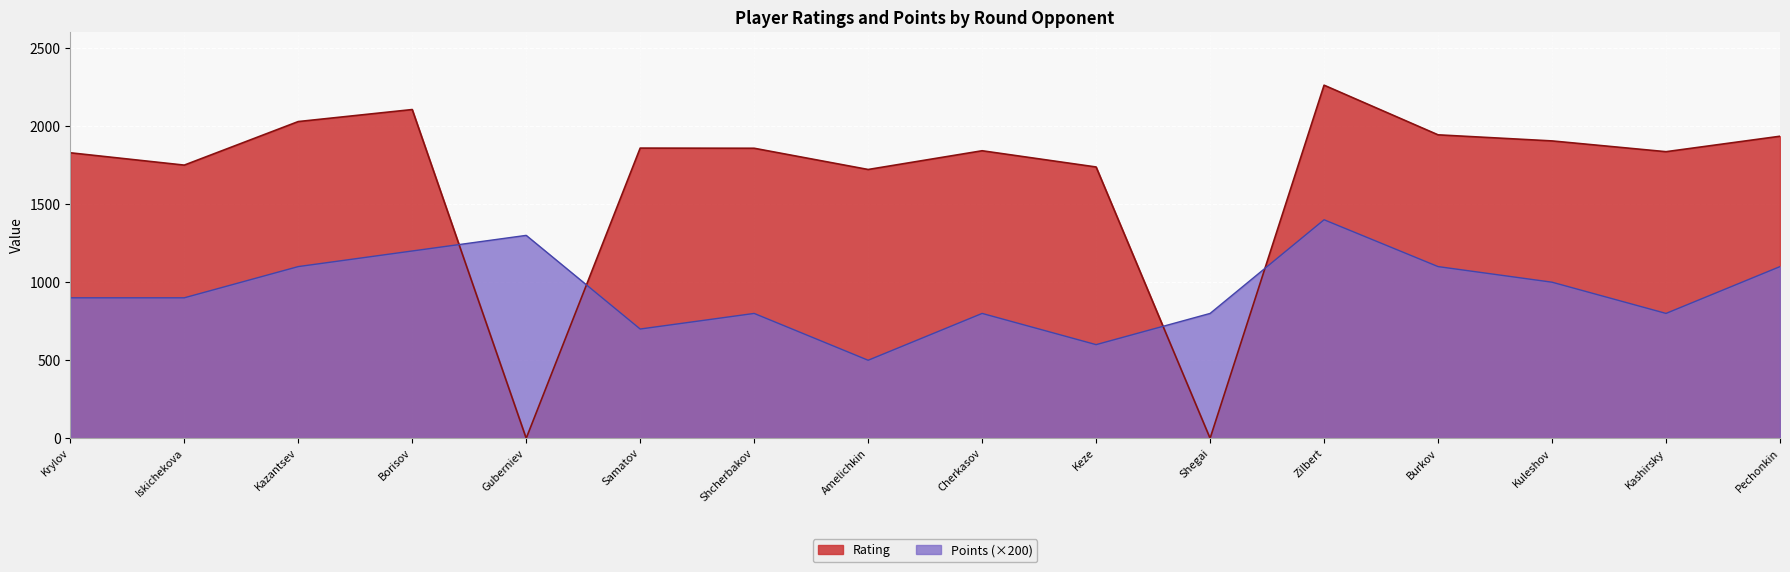

What position from the right is Burkov?

4